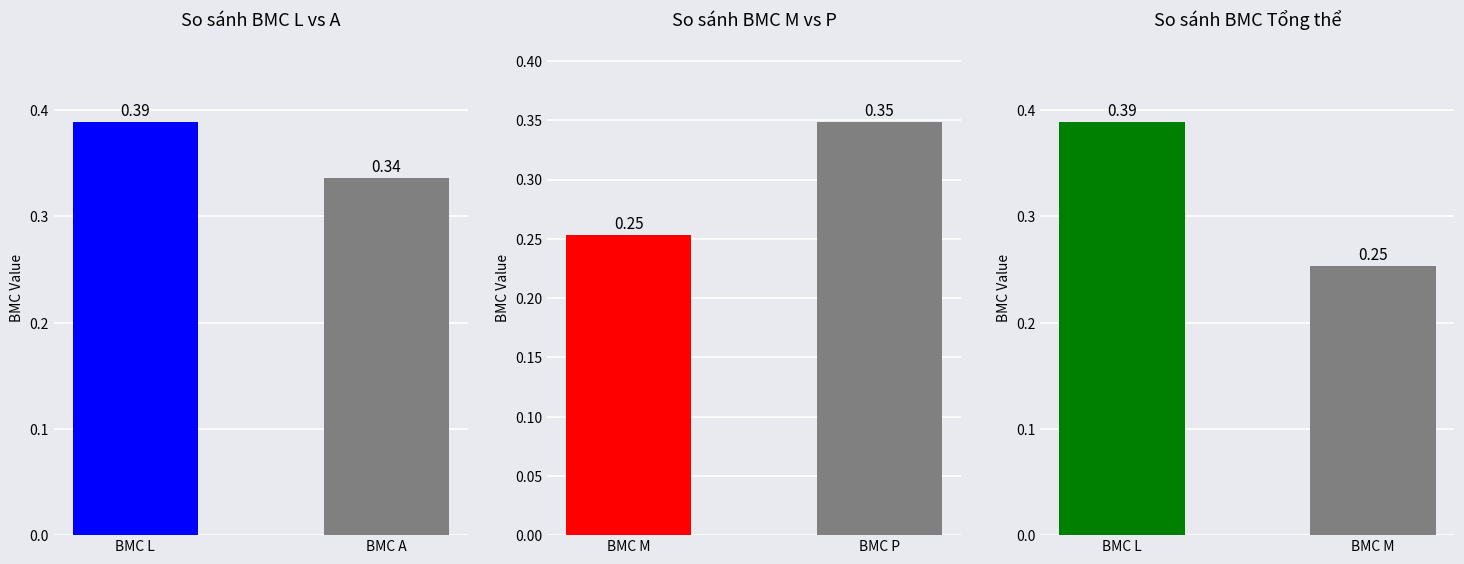

Count the number of categories in the chart.

2